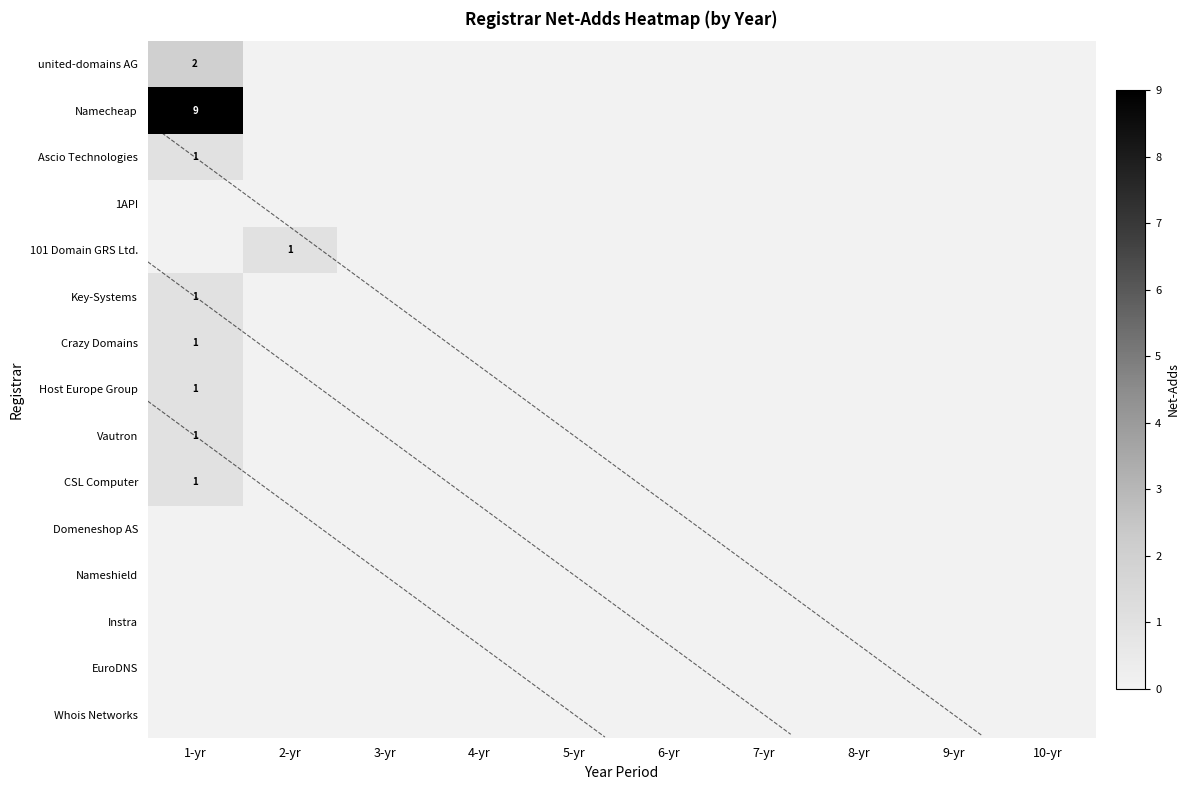

How many positive values does the Crazy Domains series have?

1